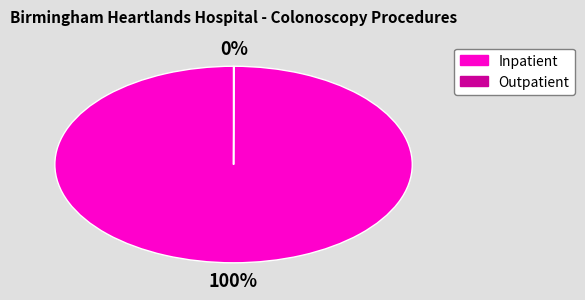

To the nearest percent, what is the average slice percentage?

50%